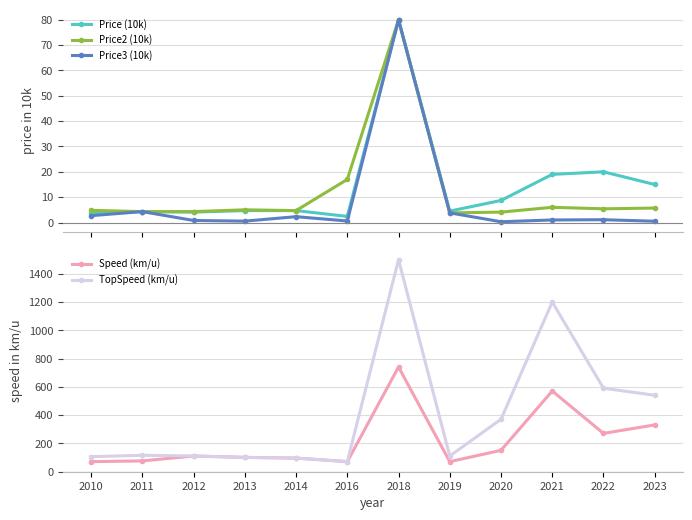

Reading left to right, list all the values displayed in this chart.

Price (10k): 2010=3.9	2011=4.3	2012=4.1	2013=4.7	2014=4.7	2016=2.4	2018=80.0	2019=4.5	2020=8.7	2021=19.0	2022=20.0	2023=15.0
Price2 (10k): 2010=4.8	2011=4.3	2012=4.3	2013=5.0	2014=4.7	2016=17.0	2018=80.0	2019=3.8	2020=4.1	2021=6.0	2022=5.4	2023=5.7
Price3 (10k): 2010=2.7	2011=4.3	2012=0.8	2013=0.5	2014=2.3	2016=0.6	2018=80.0	2019=3.8	2020=0.3	2021=1.0	2022=1.1	2023=0.5
Speed (km/u): 2010=70.0	2011=75.0	2012=110.0	2013=100.0	2014=95.0	2016=70.0	2018=740.0	2019=70.0	2020=150.0	2021=570.0	2022=270.0	2023=330.0
TopSpeed (km/u): 2010=105.0	2011=115.0	2012=110.0	2013=100.0	2014=95.0	2016=70.0	2018=1500.0	2019=110.0	2020=370.0	2021=1200.0	2022=590.0	2023=540.0